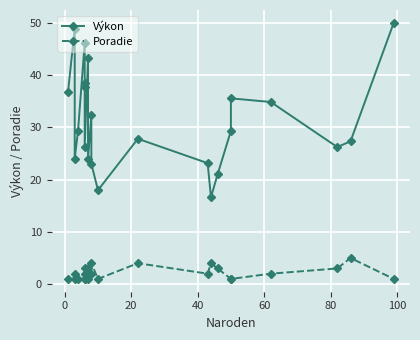

How many lines are shown in the chart?

2